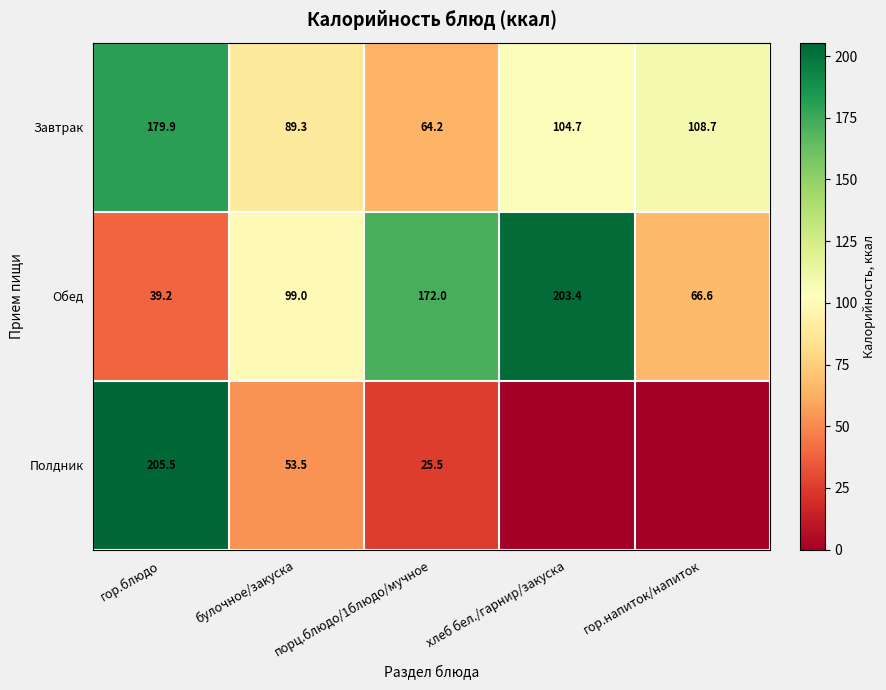

The value of Завтрак at булочное/закуска is 89.3. True or false?

True